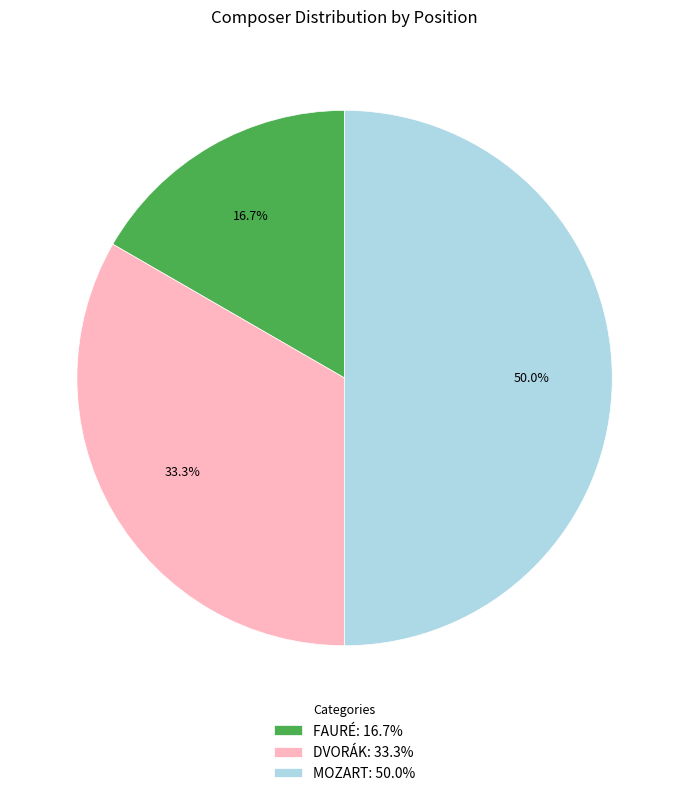

Which has a higher value, FAURÉ: 16.7% or MOZART: 50.0%?

MOZART: 50.0%